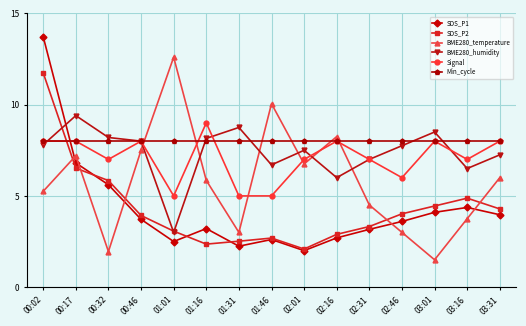

What is the spread (max minus min) of values at 02:01?

6.0